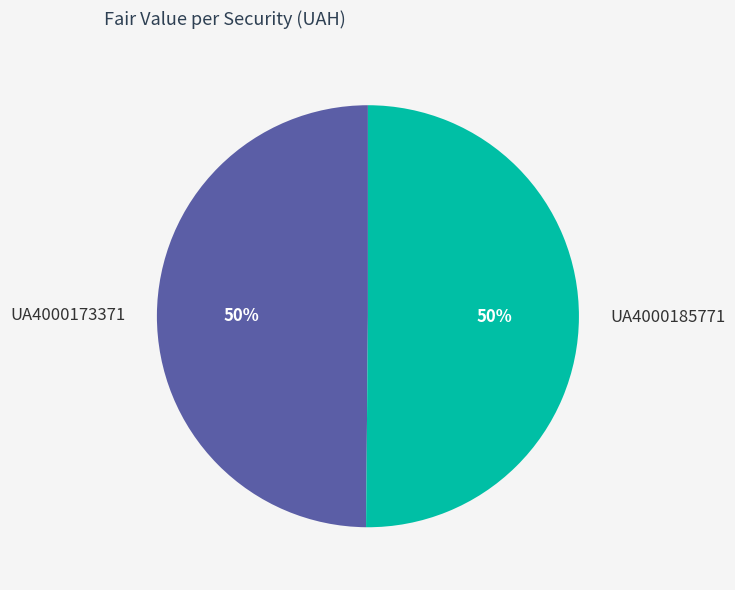

To the nearest percent, what is the average slice percentage?

50%